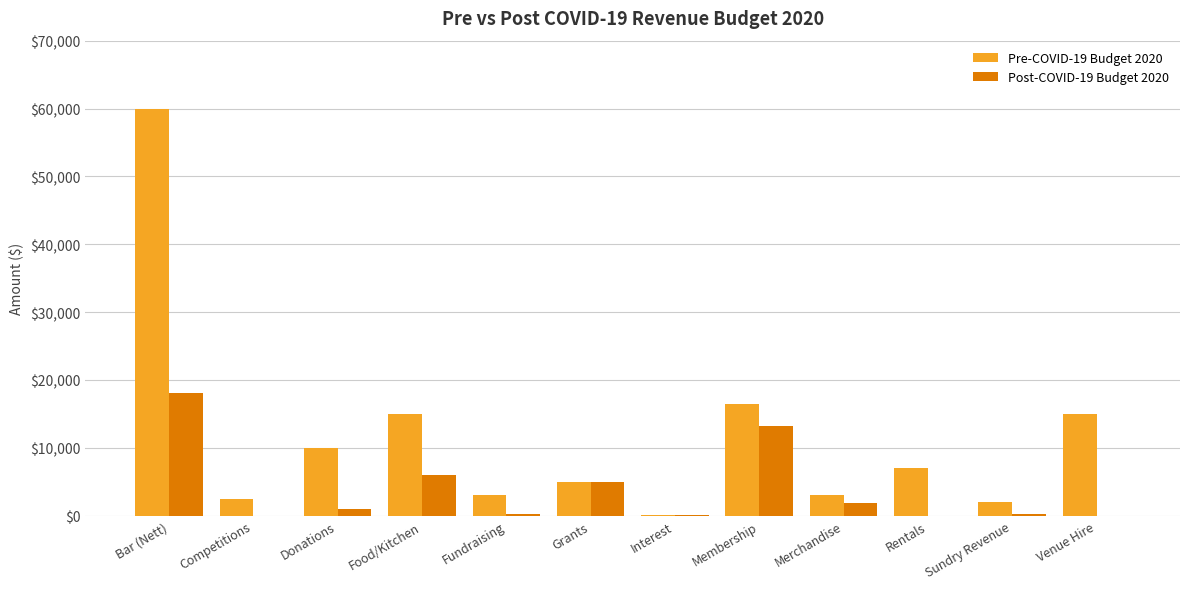

At which category is the sum across all series the highest?

Bar (Nett)